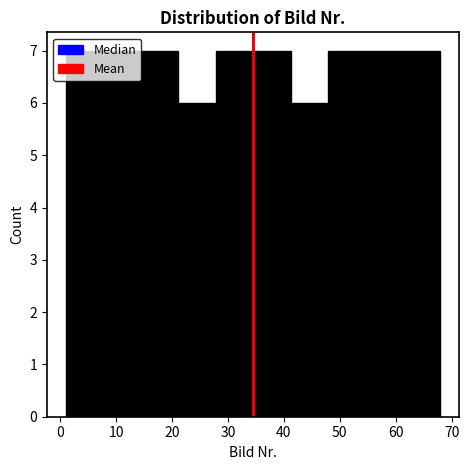

Reading left to right, transcribe this chart: for each bar, give the range it covers on the x-axis and its height. Neither the bar edges nor the heights are printed on the chart, so give them approximately, as read against the axes.

1.0 to 7.7: 7
7.7 to 14.4: 7
14.4 to 21.1: 7
21.1 to 27.8: 6
27.8 to 34.5: 7
34.5 to 41.2: 7
41.2 to 47.9: 6
47.9 to 54.6: 7
54.6 to 61.3: 7
61.3 to 68.0: 7